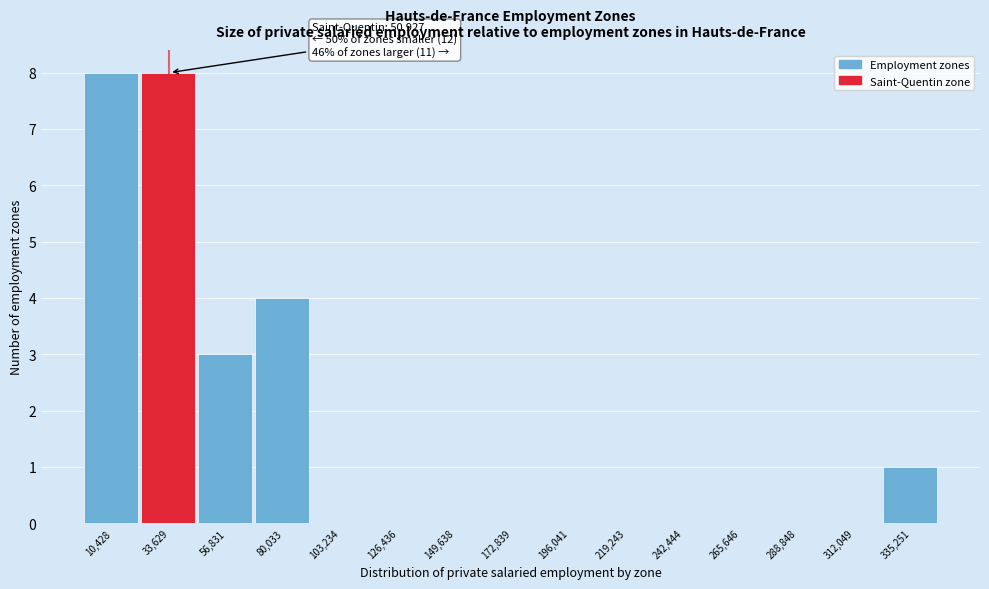

Reading left to right, extract all data points from this chart.

10,428=8	33,629=8	56,831=3	80,033=4	103,234=0	126,436=0	149,638=0	172,839=0	196,041=0	219,243=0	242,444=0	265,646=0	288,848=0	312,049=0	335,251=1